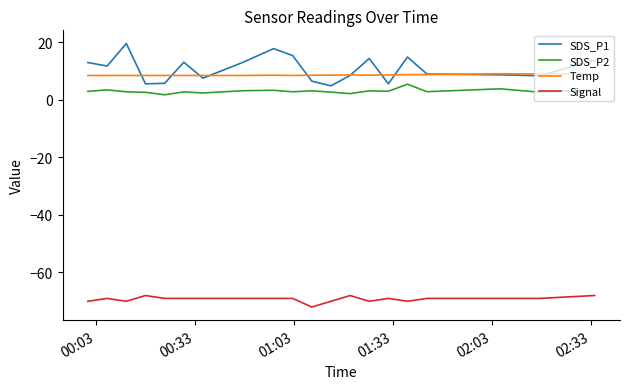

What is the highest value of the SDS_P1 series?

19.5